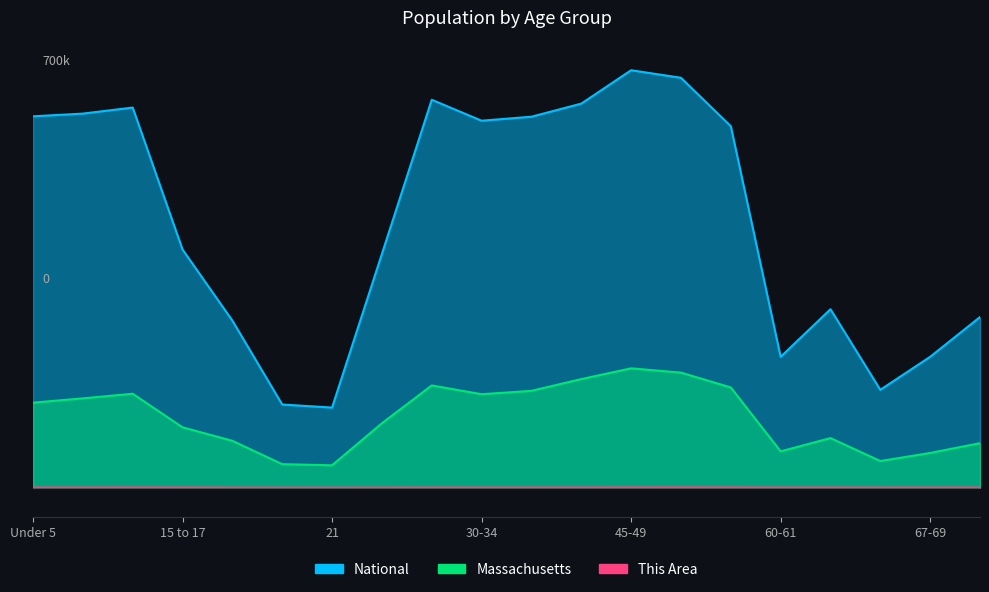

How many data points in This Area are above 185?

9